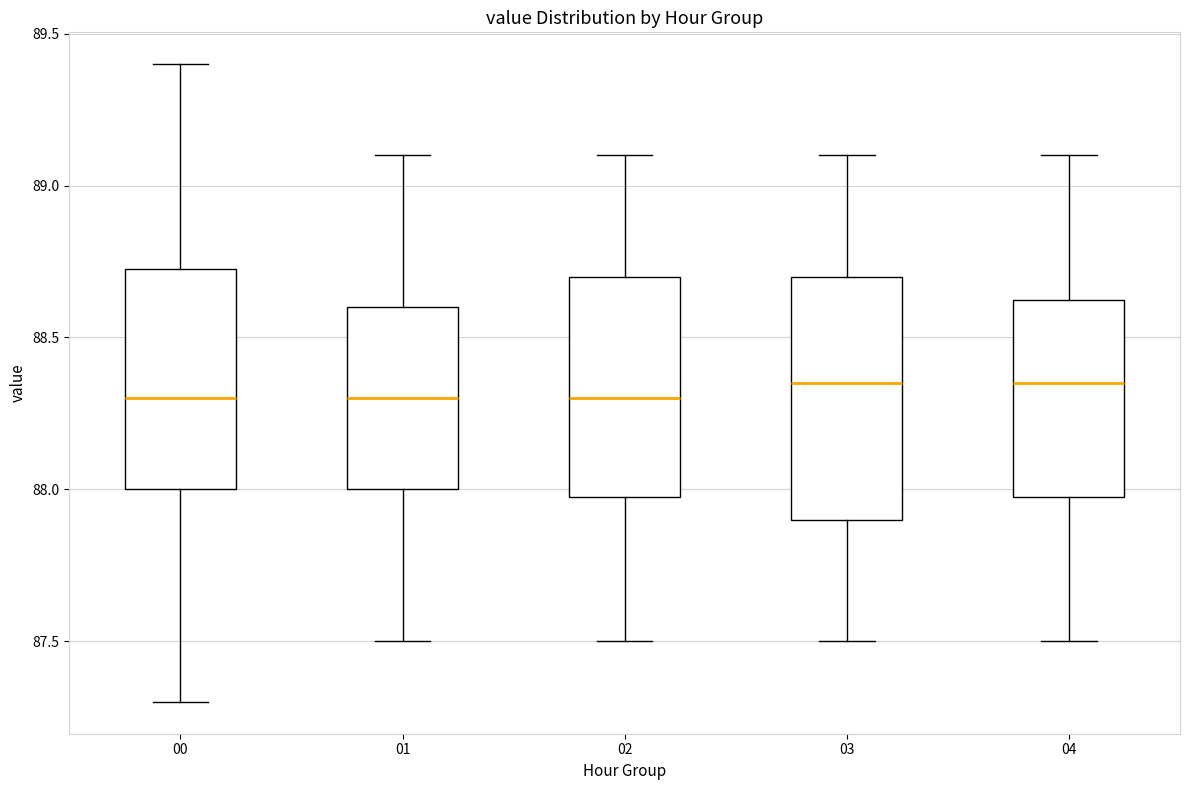

Reading left to right, read every box against the y-axis: the position of its median line, the range the box covers, and the ends of its whiskers. The values are not printed on the chart, so give them approximately, as read against the axis.

00: median 88.30, box 88.00 to 88.75, whiskers 87.30 to 89.40
01: median 88.30, box 88.00 to 88.60, whiskers 87.50 to 89.10
02: median 88.30, box 88.00 to 88.70, whiskers 87.50 to 89.10
03: median 88.35, box 87.90 to 88.70, whiskers 87.50 to 89.10
04: median 88.35, box 88.00 to 88.65, whiskers 87.50 to 89.10